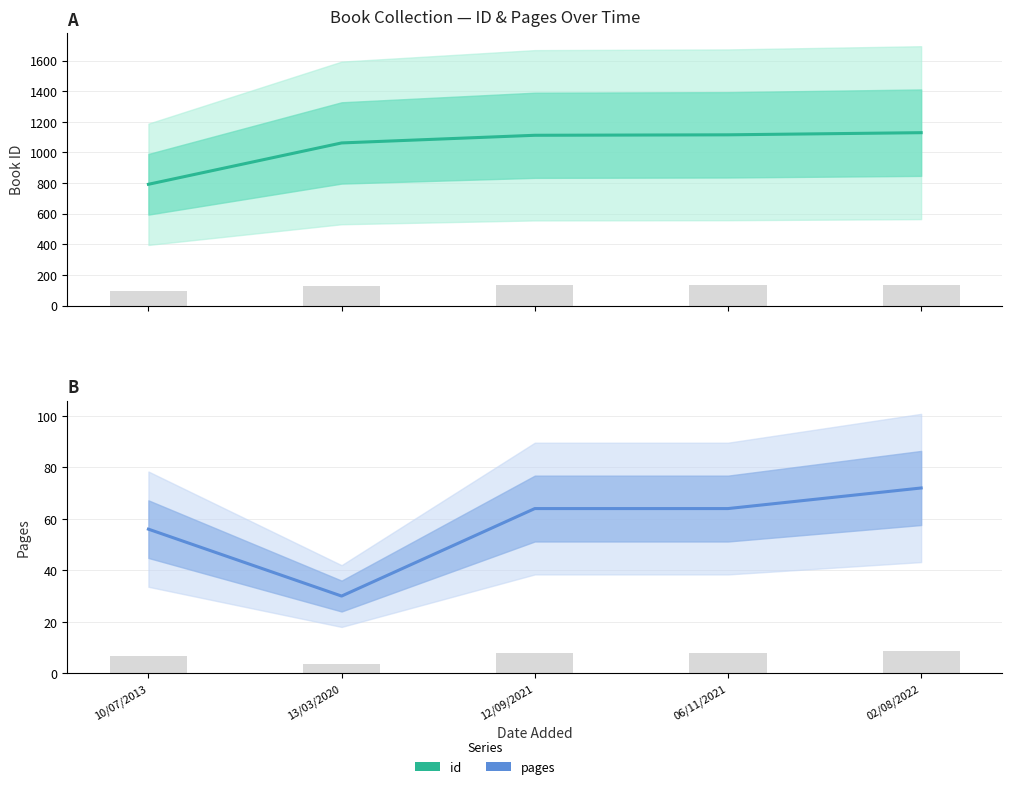

Where is pages nearest to the value 51?

10/07/2013